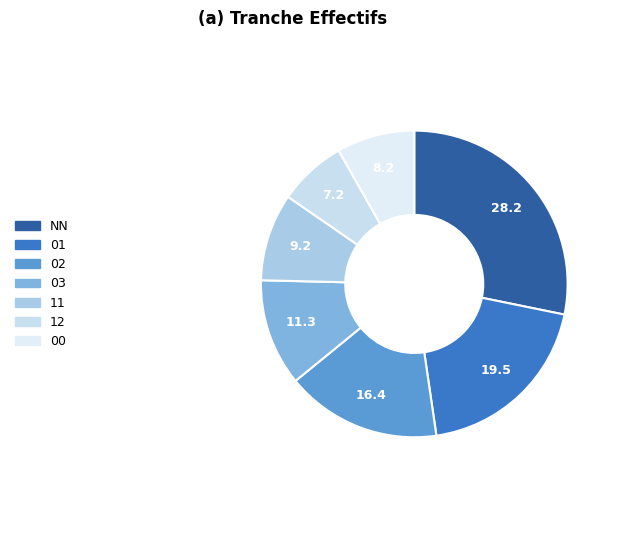

What percentage is the 12 slice, to the nearest percent?

7%